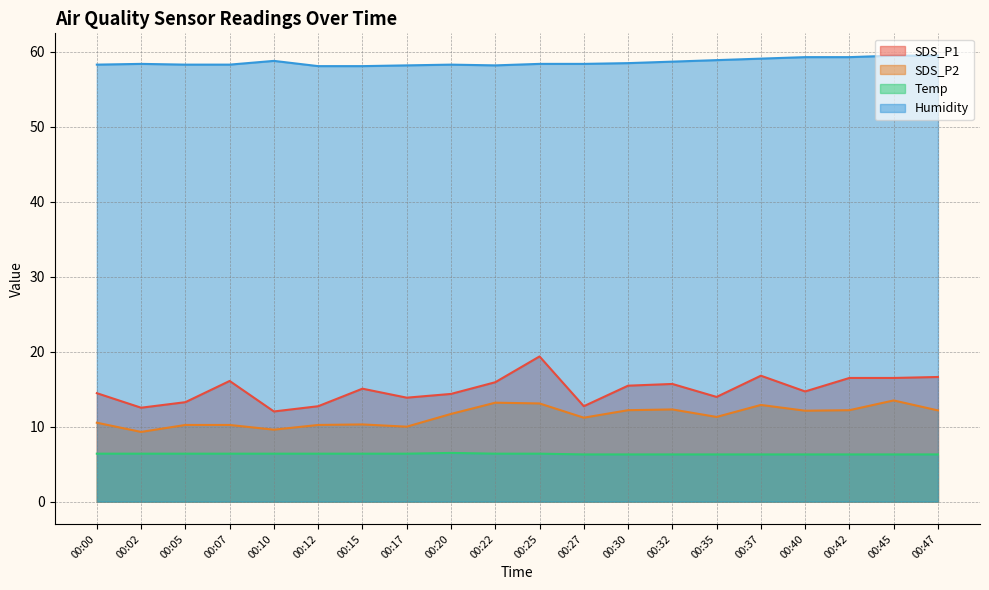

List the labels in order of Temp value, smallest first.

00:27, 00:30, 00:32, 00:35, 00:37, 00:40, 00:42, 00:45, 00:47, 00:00, 00:02, 00:05, 00:07, 00:10, 00:12, 00:15, 00:17, 00:22, 00:25, 00:20